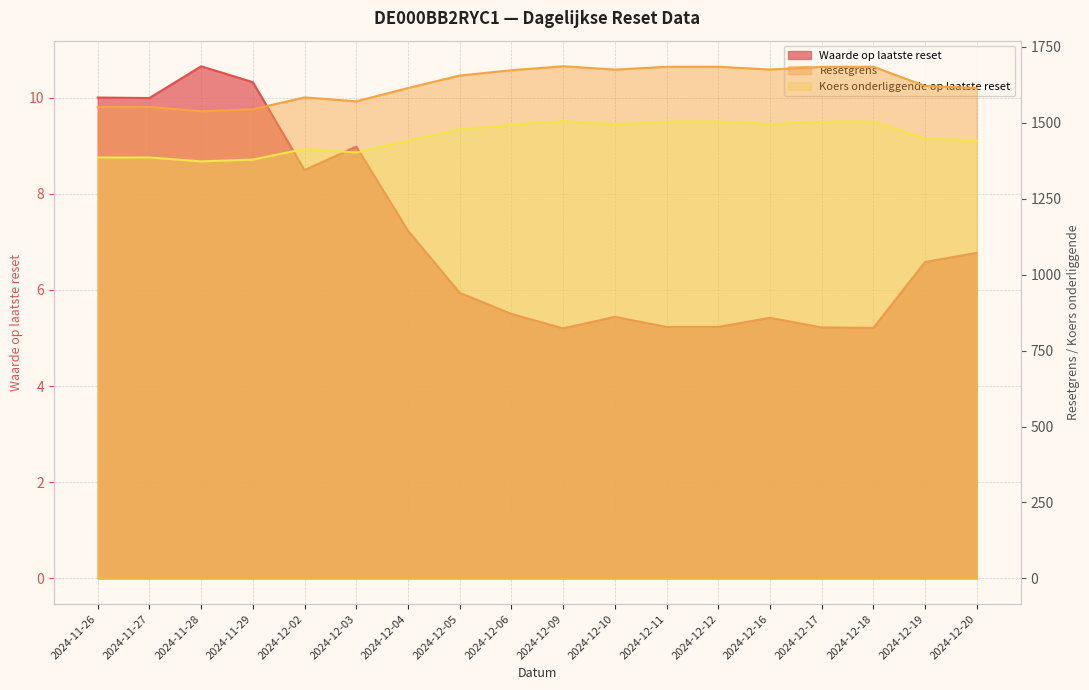

What is the difference between the highest and lowest values at 2024-12-18?

1678.6